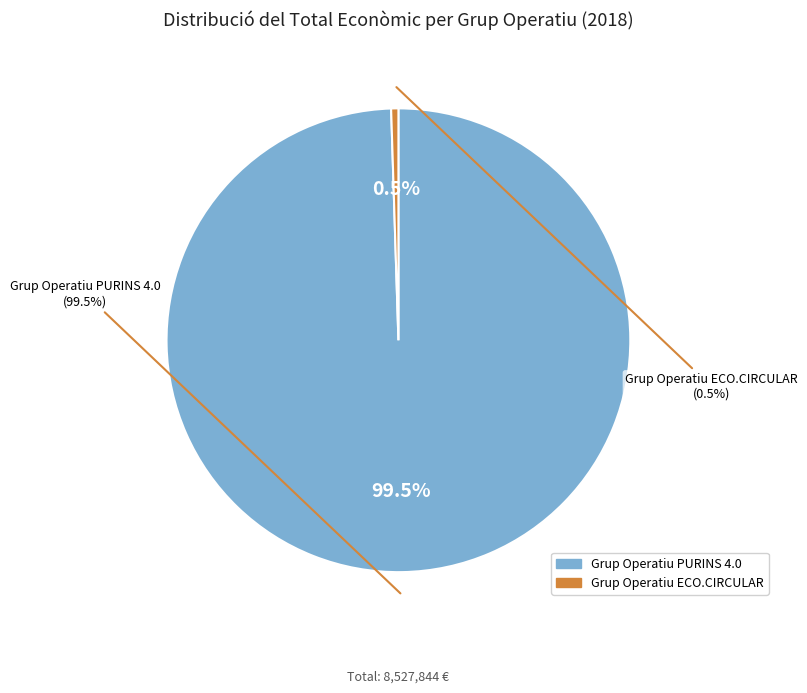

What percentage is NOT represented by Grup Operatiu PURINS 4.0?

0.5%